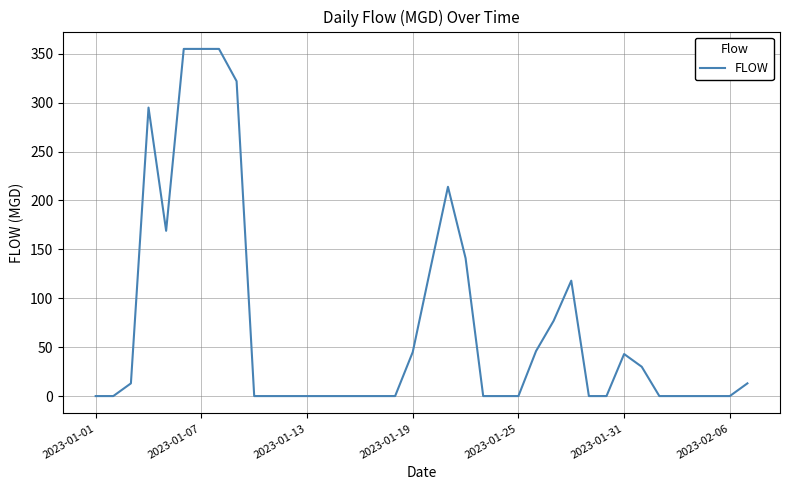

What is the difference between the maximum and minimum values?

355